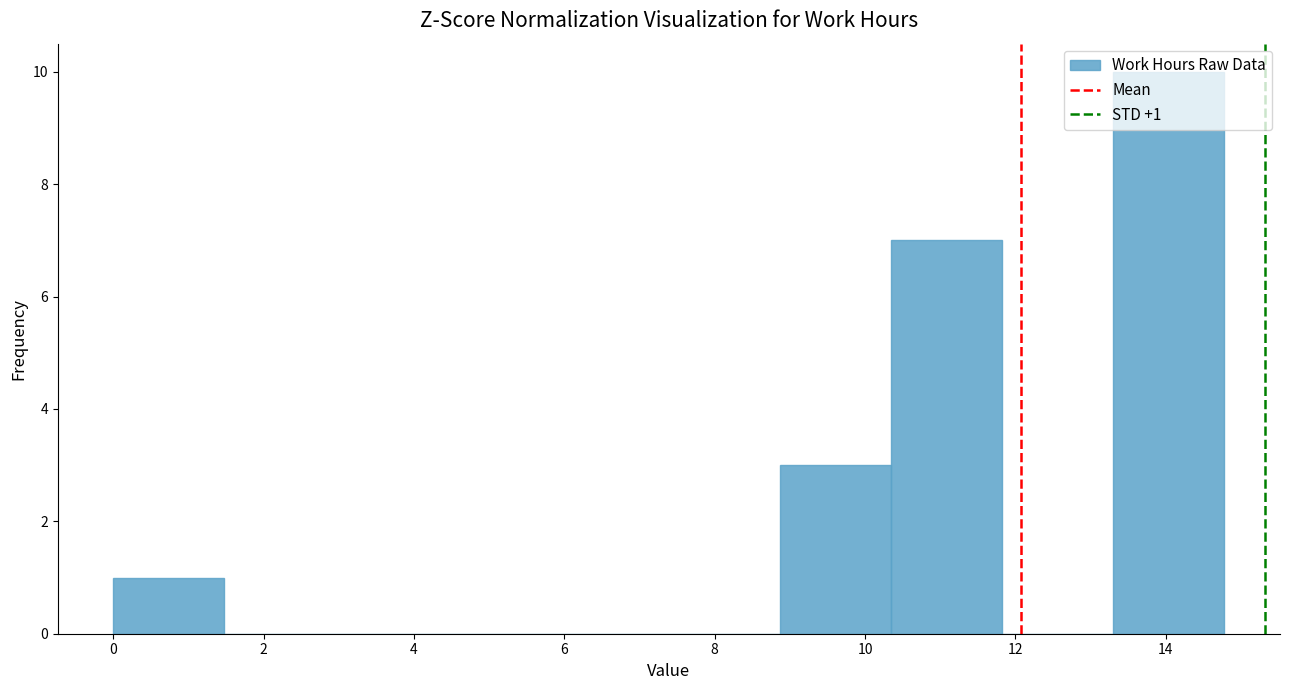

Over which range of the x-axis is the bar tallest?

13.4 to 14.8